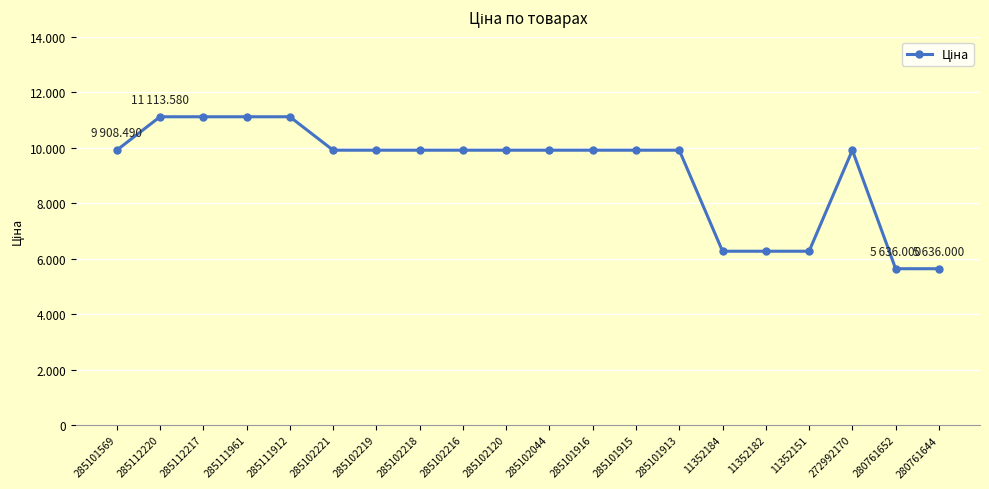

Reading left to right, extract all data points from this chart.

285101569=9908.5	285112220=11113.6	285112217=11113.6	285111961=11113.6	285111912=11113.6	285102221=9908.5	285102219=9908.5	285102218=9908.5	285102216=9908.5	285102120=9908.5	285102044=9908.5	285101916=9908.5	285101915=9908.5	285101913=9908.5	11352184=6266.7	11352182=6266.7	11352151=6266.7	272992170=9908.5	280761652=5636.0	280761644=5636.0